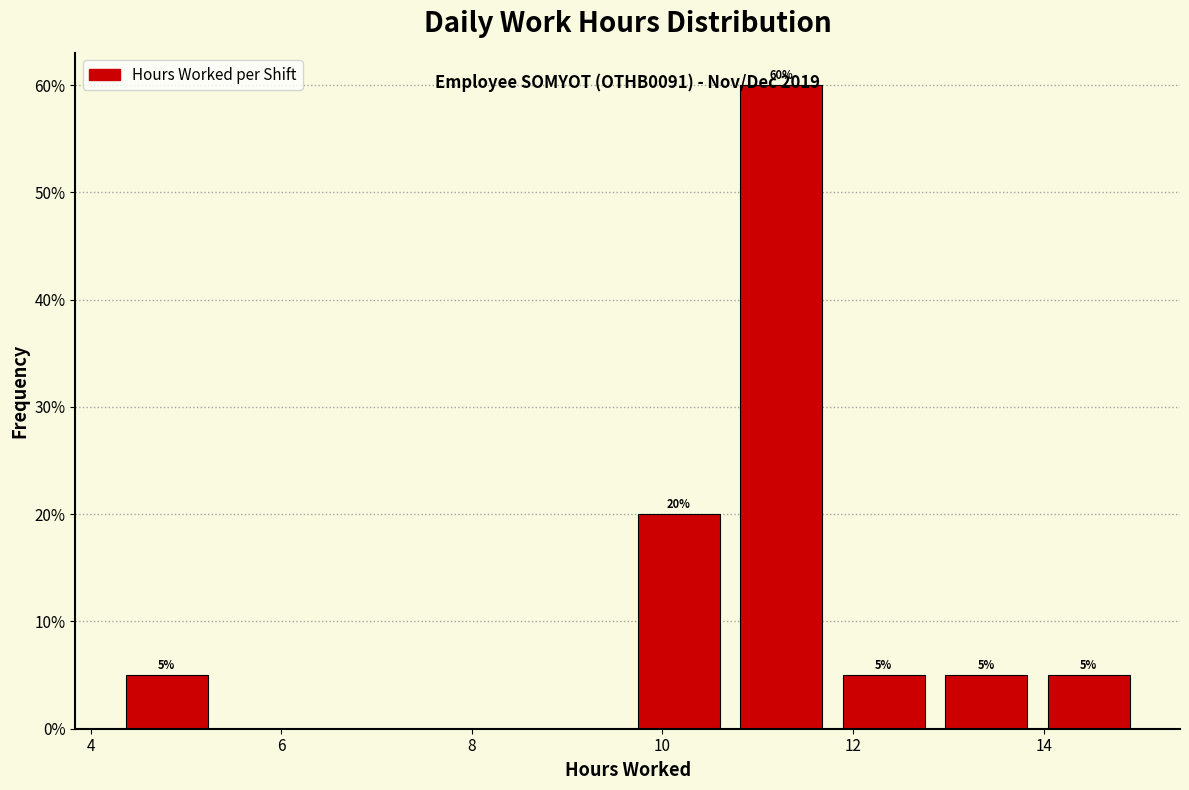

Which range on the x-axis has the tallest bar?

10.8 to 11.8